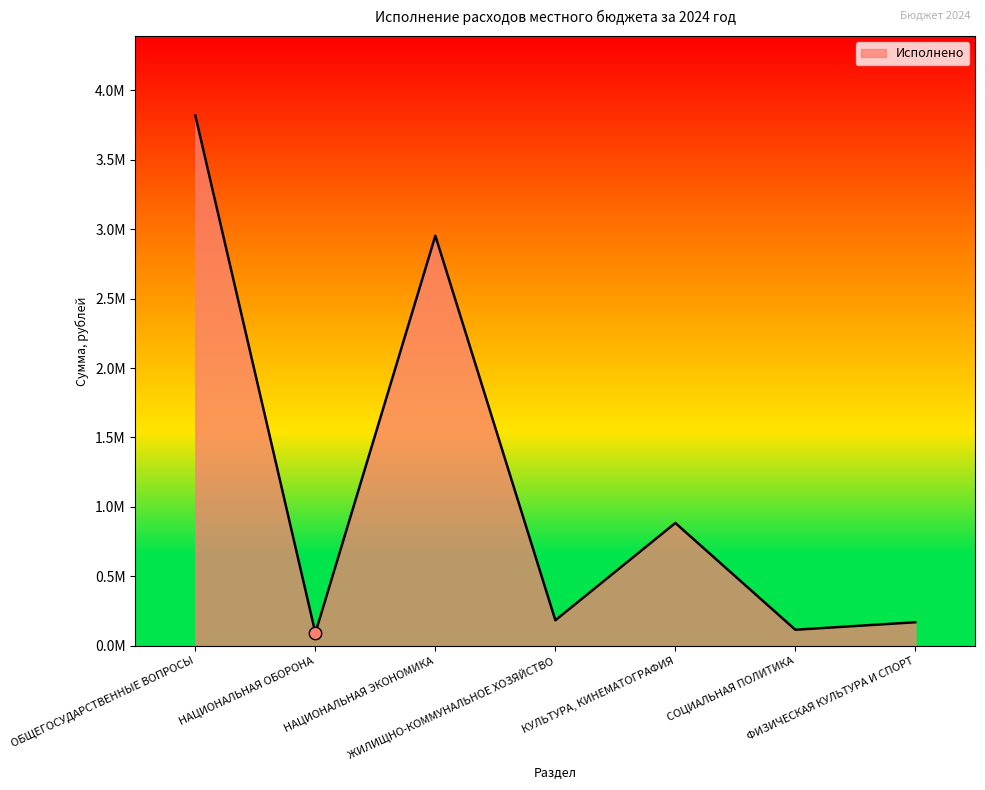

What is the change in value from НАЦИОНАЛЬНАЯ ЭКОНОМИКА to СОЦИАЛЬНАЯ ПОЛИТИКА?

-2838843.6